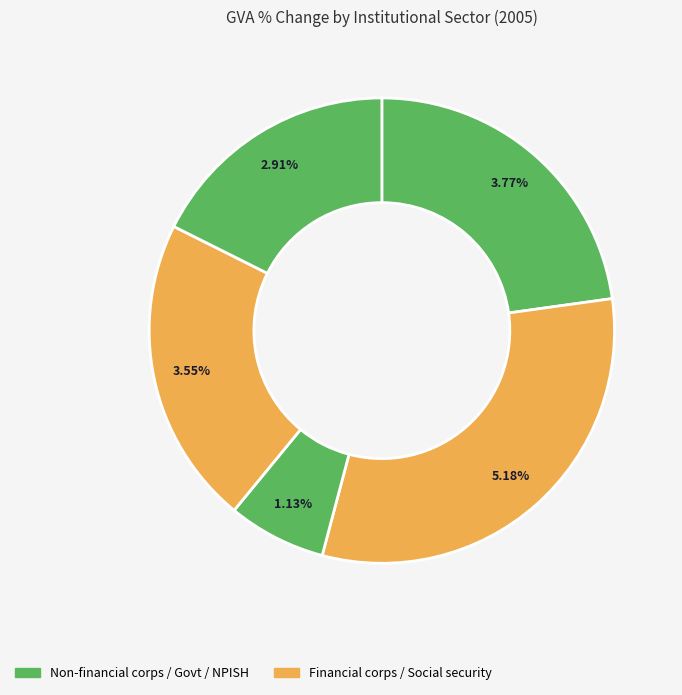

Is there any slice that represents more than half of the pie?

No